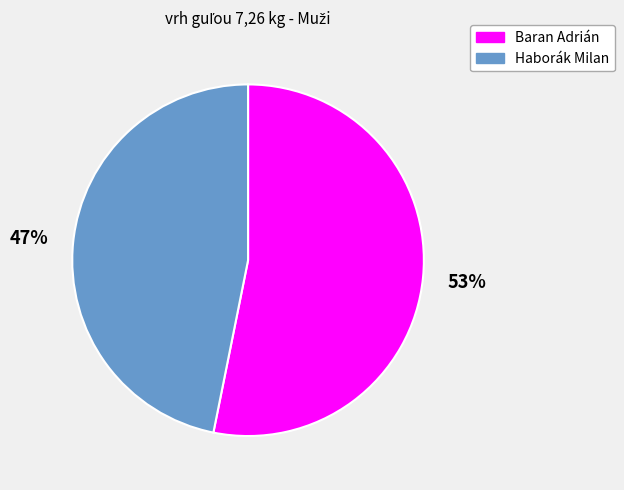

Is there a majority slice in this chart?

Yes